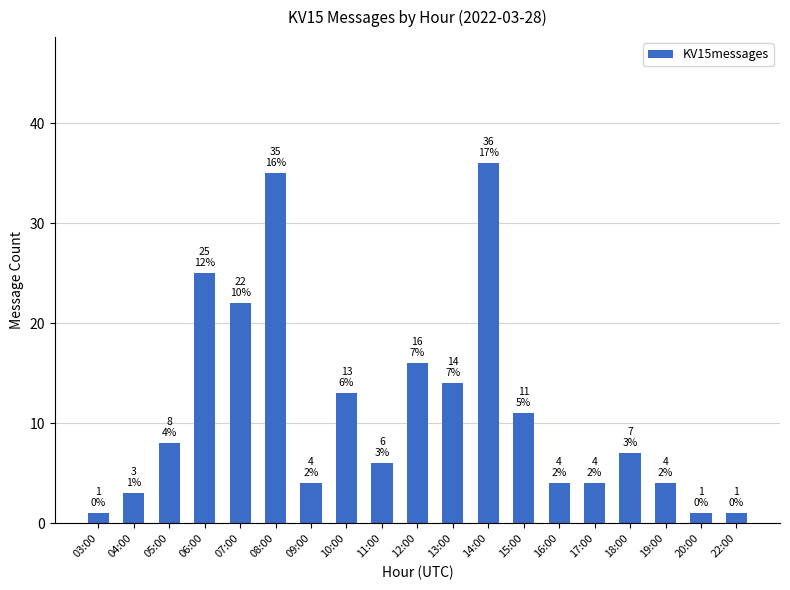

What is the sum of the values at 09:00 and 10:00?

17